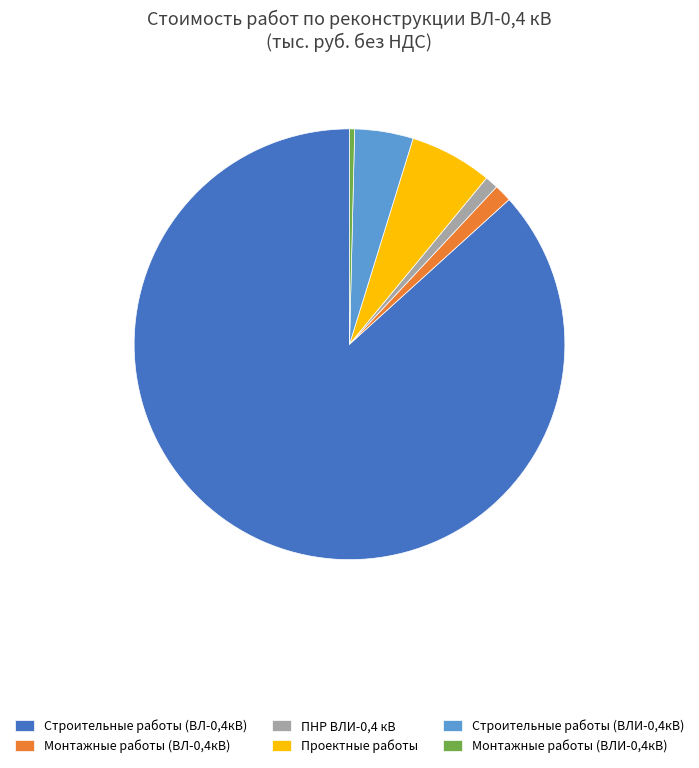

Is the sum of Строительные работы (ВЛИ-0,4кВ) and Монтажные работы (ВЛИ-0,4кВ) greater than half?

No